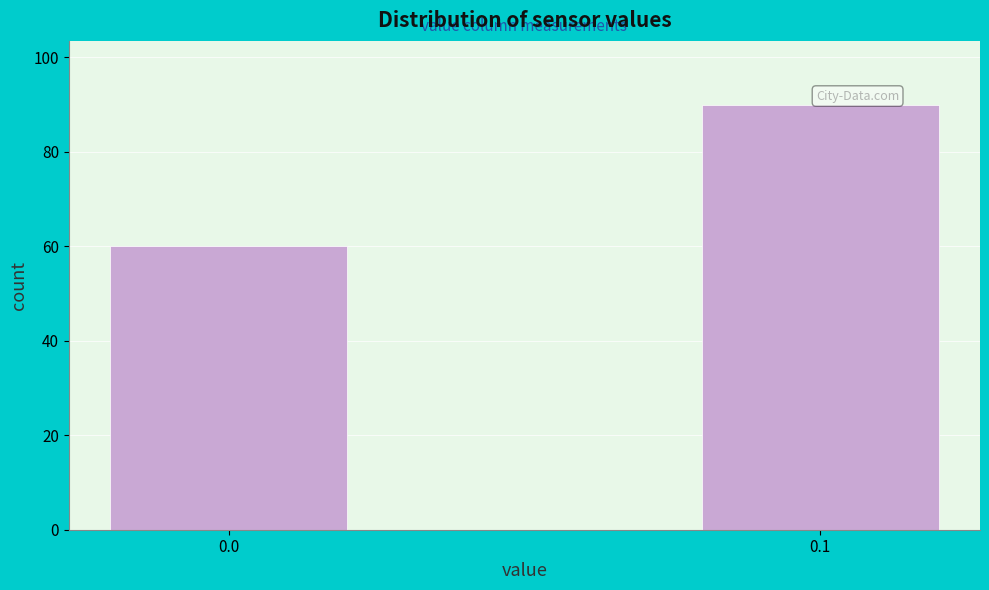

Reading left to right, extract all data points from this chart.

0.0=60	0.1=90